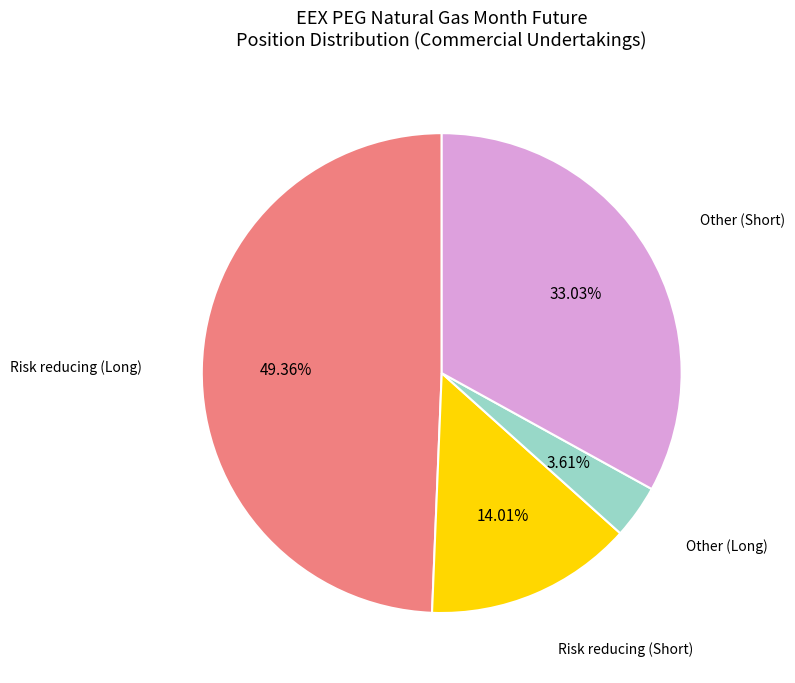

To the nearest percent, what portion does Other (Long) represent?

4%